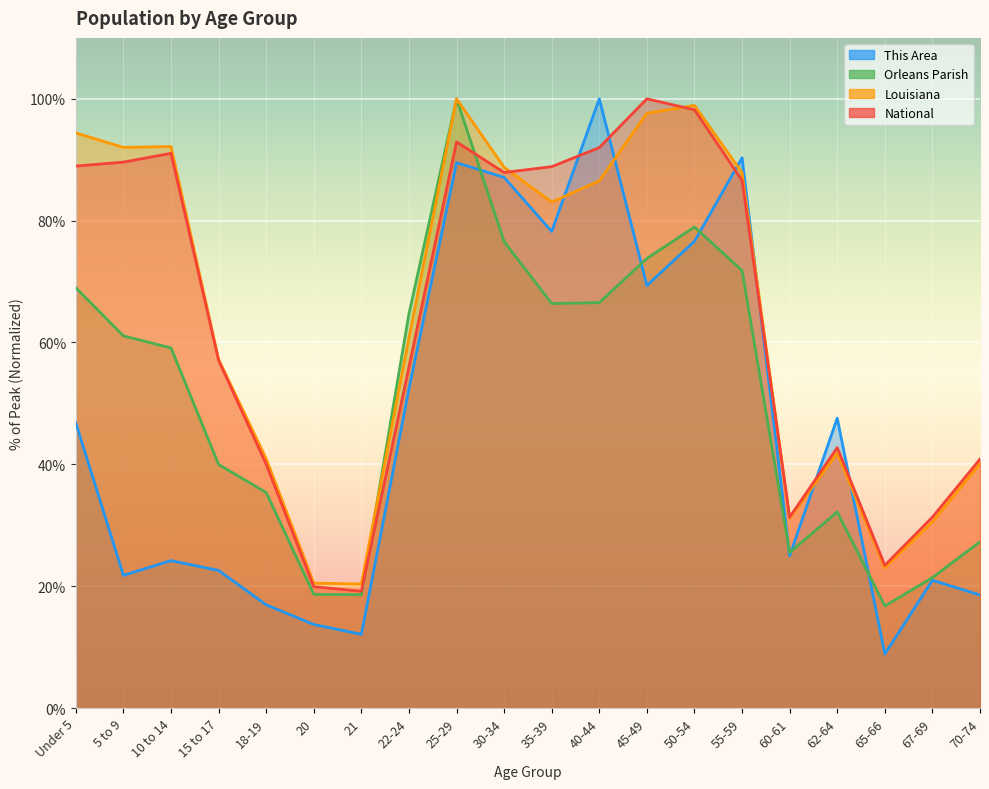

Is it true that Orleans Parish equals 161.6 at 25-29?

False